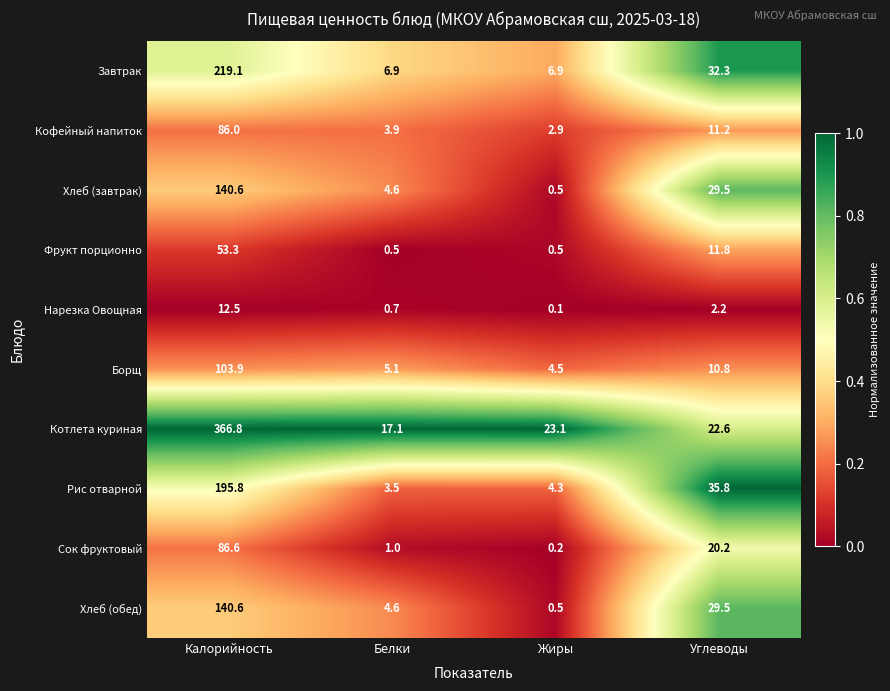

Which series has the largest total across all categories?

Котлета куриная